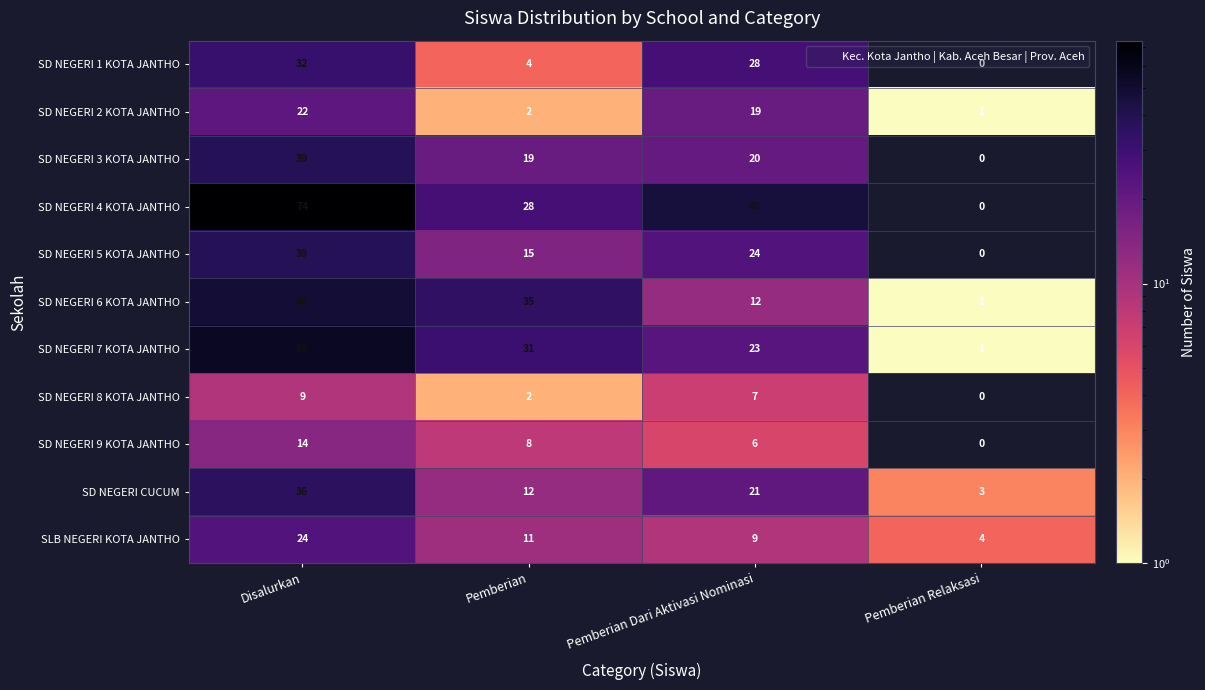

Between Disalurkan and Pemberian, which series saw the biggest shift?

SD NEGERI 4 KOTA JANTHO